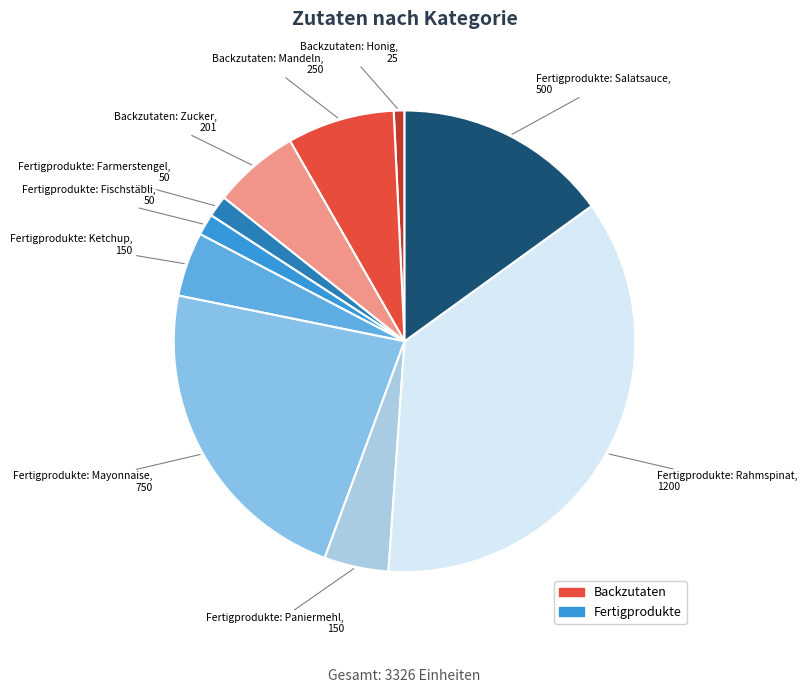

True or false: Backzutaten: Zucker accounts for 6% of the total.

True